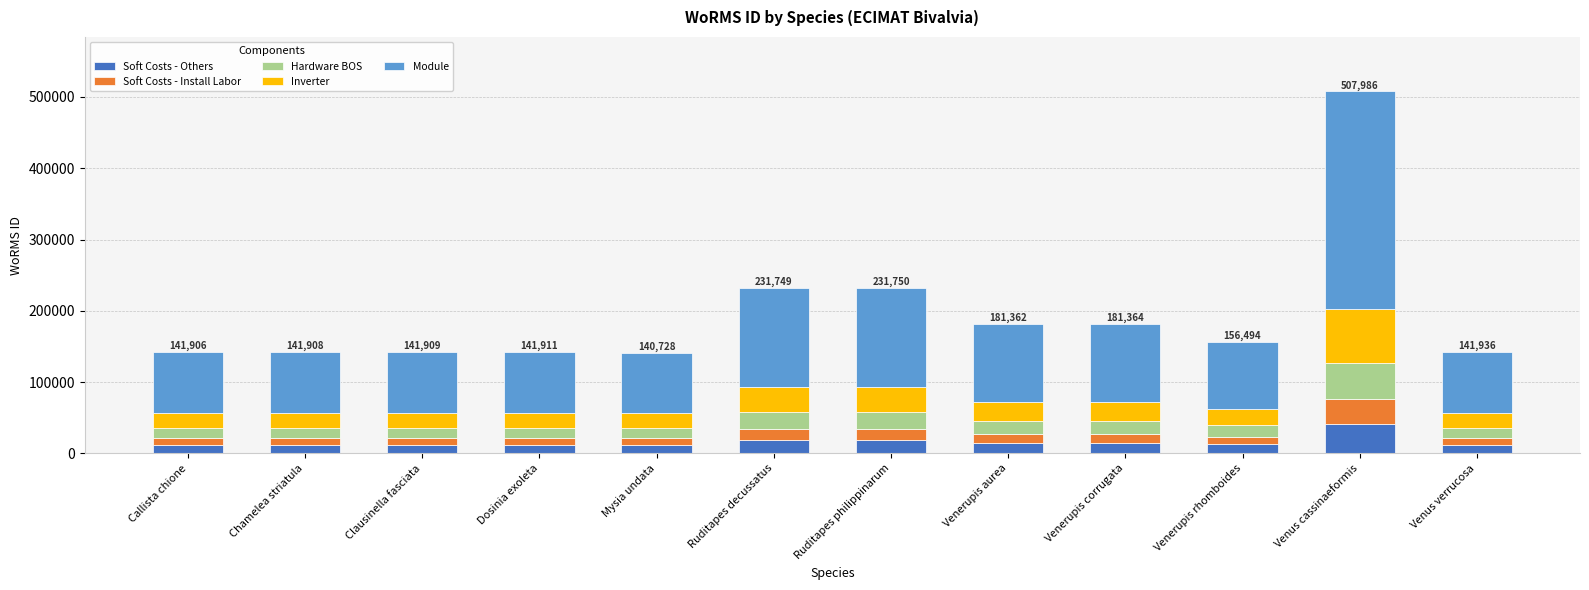

At which category is the sum across all series the highest?

Venus cassinaeformis